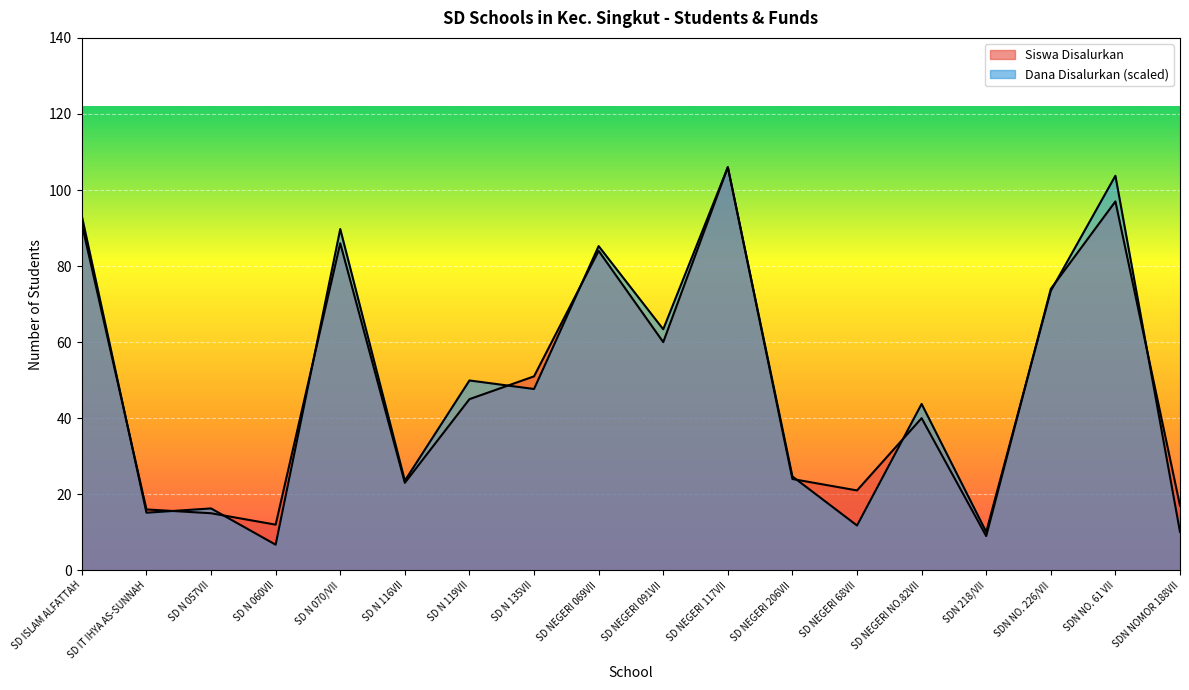

True or false: Siswa Disalurkan has a value of 25.6 at SD N 119VII.

False